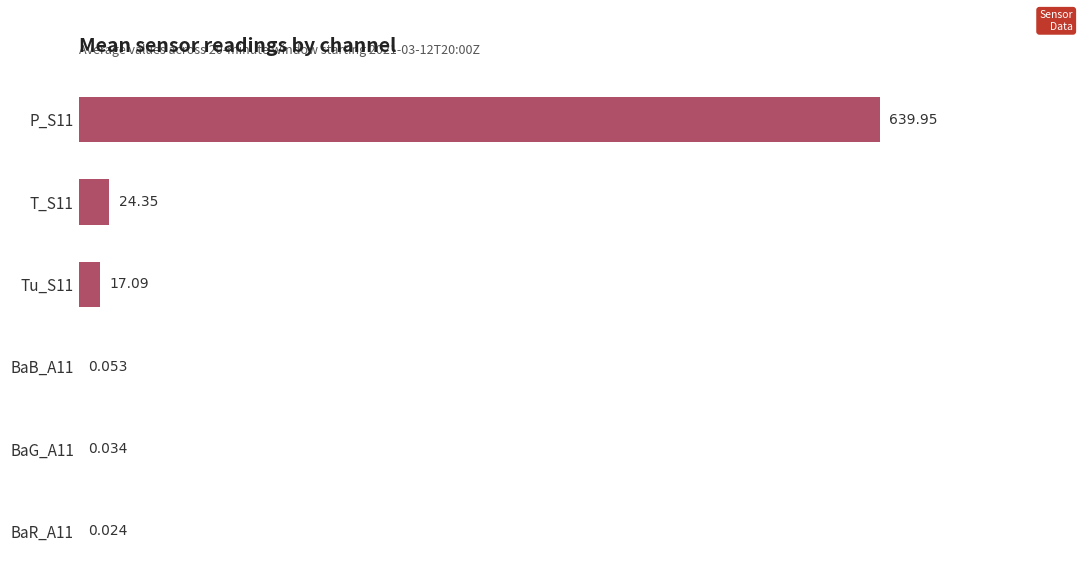

How many distinct data groups are displayed?

1